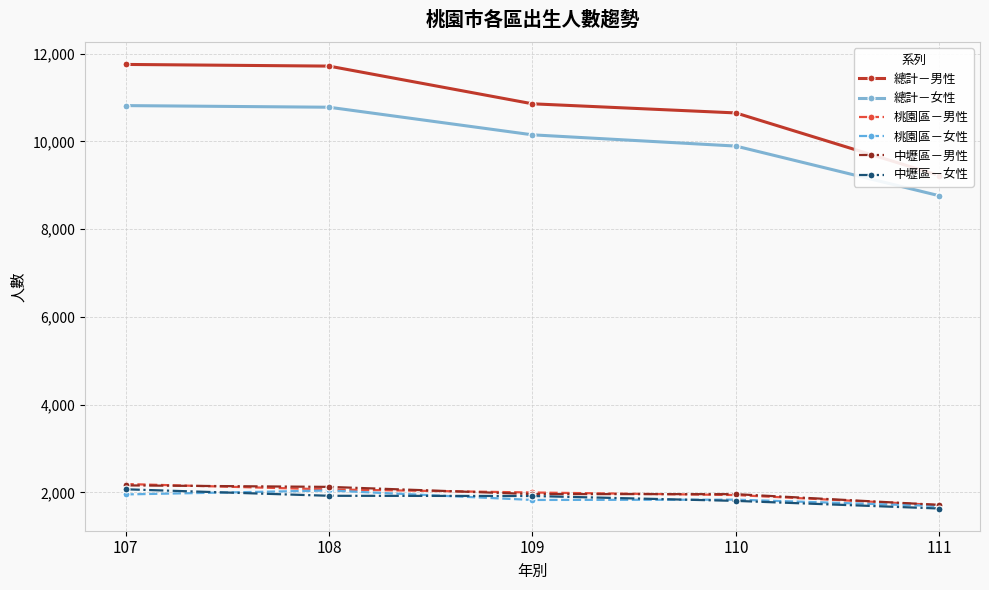

What is the minimum value for 桃園區－男性?

1714